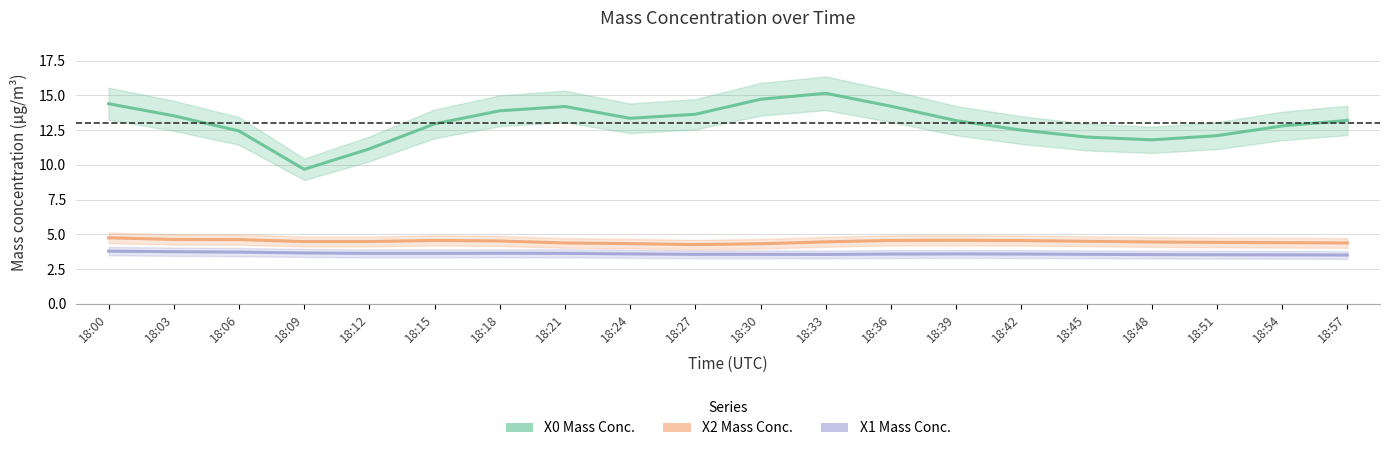

True or false: X1_M11 has more than 0 interior local peaks.

True